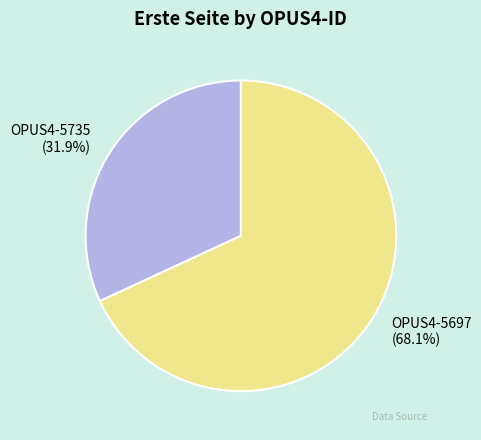

Which slice is the largest?

OPUS4-5697